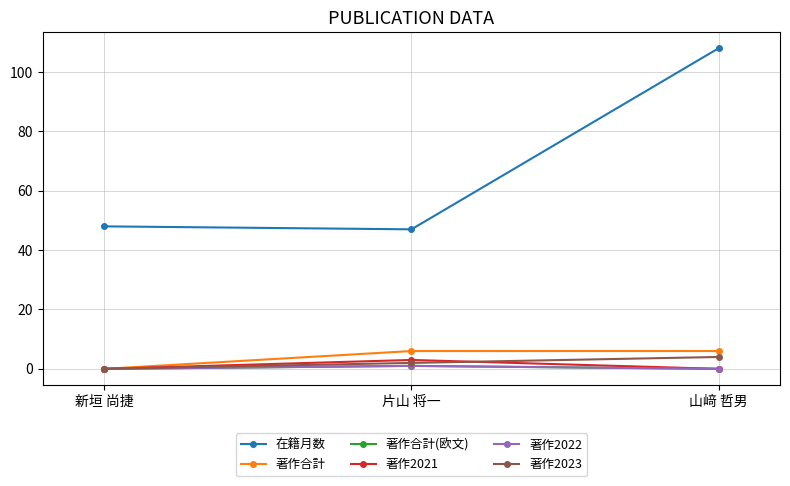

Is this an area chart (filled region under the line)?

No